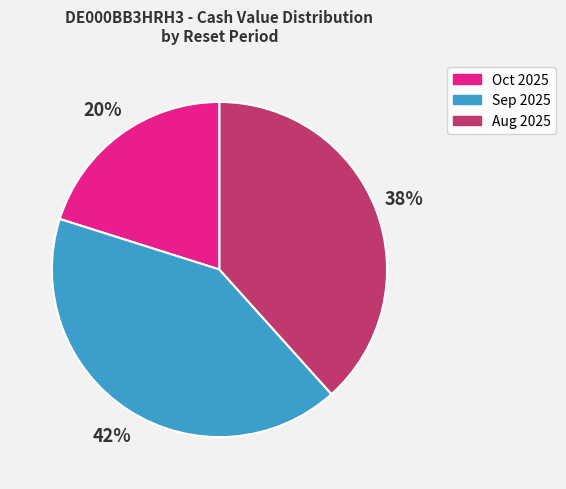

To the nearest percent, what is the average slice percentage?

33%